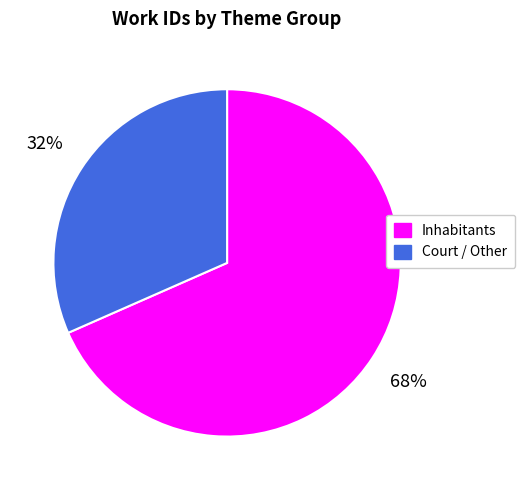

To the nearest percent, what is the average slice percentage?

50%